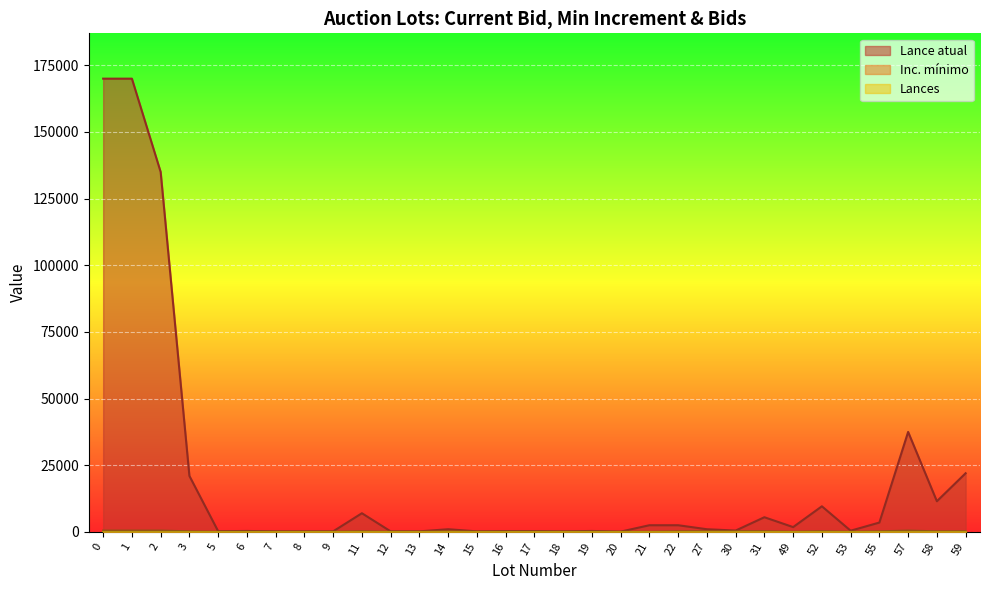

At which category does Inc. mínimo reach its first local valley?

49